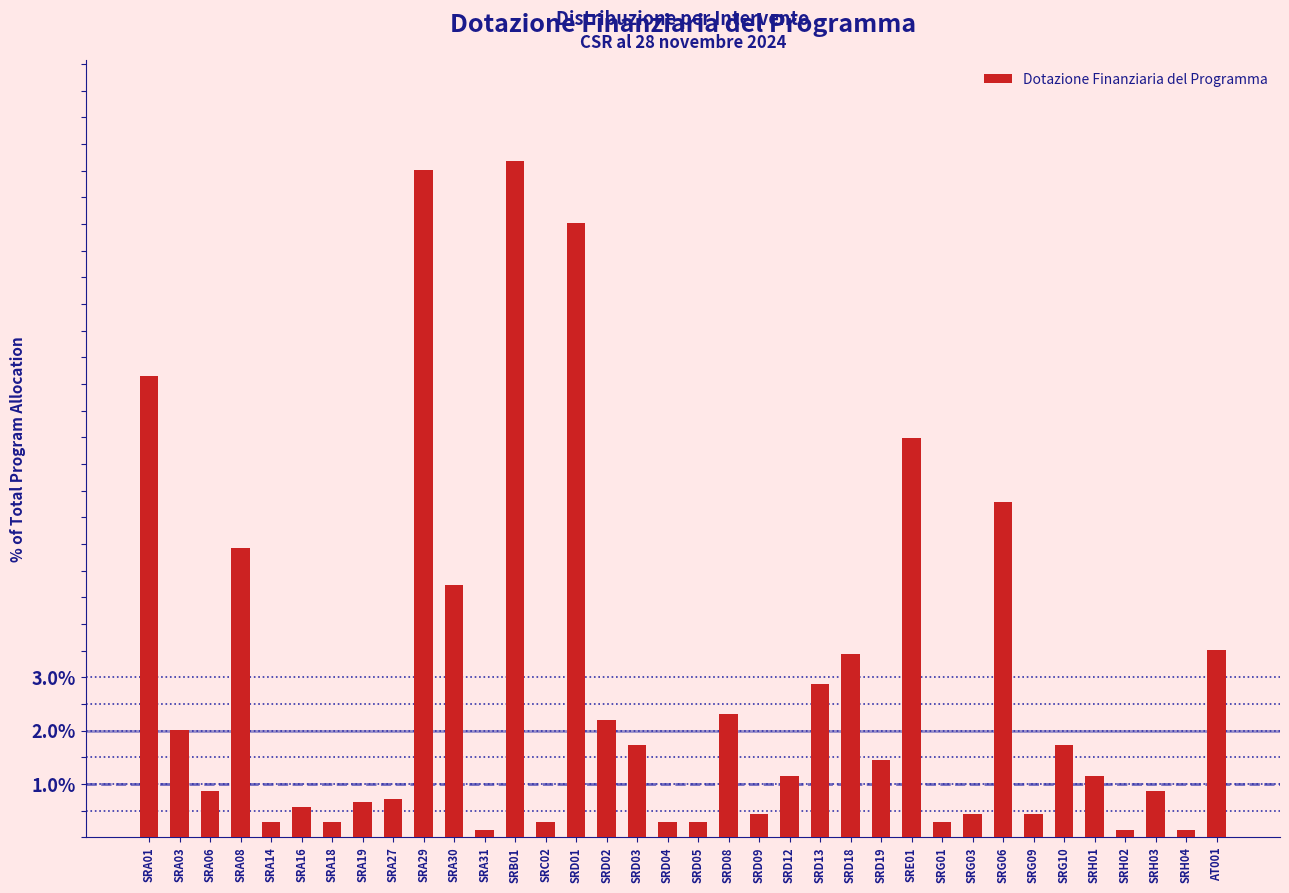

What is the difference between the values at SRD13 and SRA16?

2.3